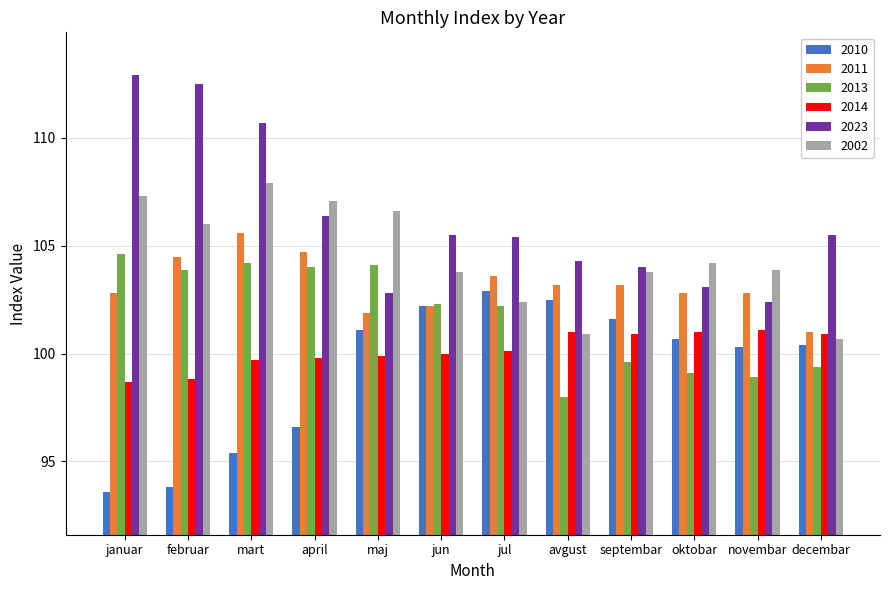

What is the total value across all series at oktobar?

610.9